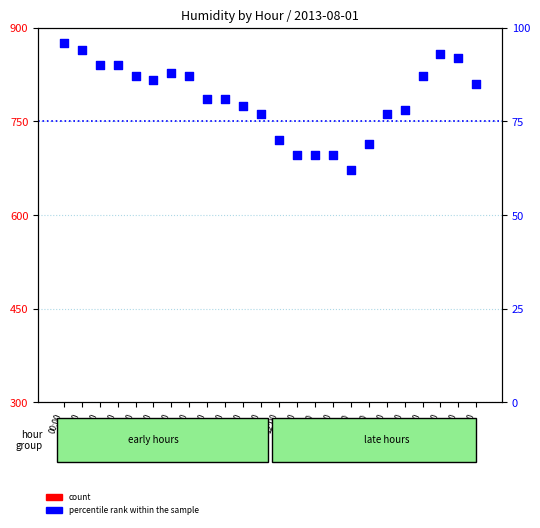

Which series has the largest total across all categories?

percentile rank within the sample